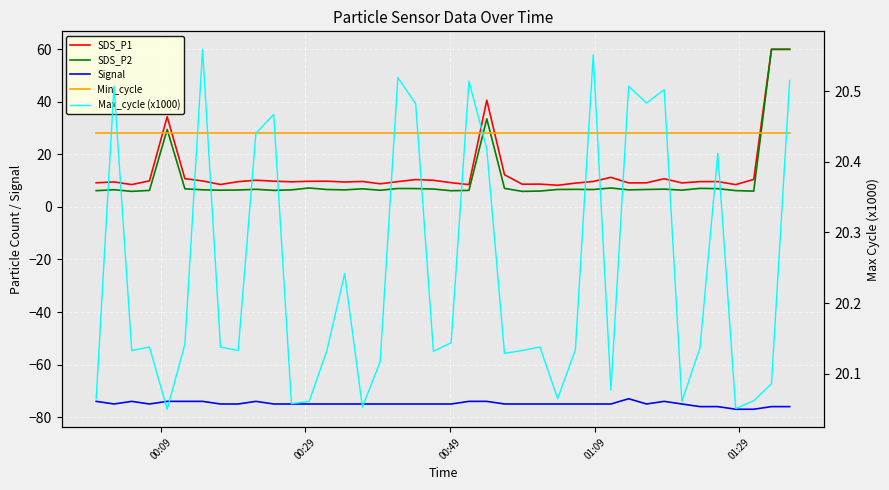

Is this an area chart (filled region under the line)?

No